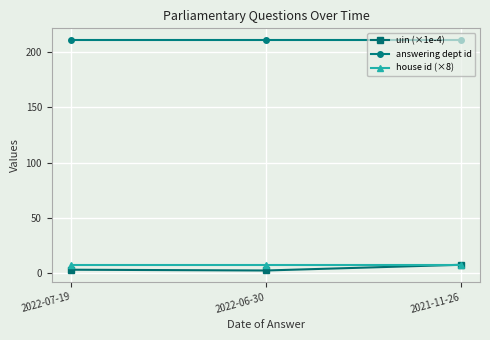

What is the greatest value displayed?

211.0